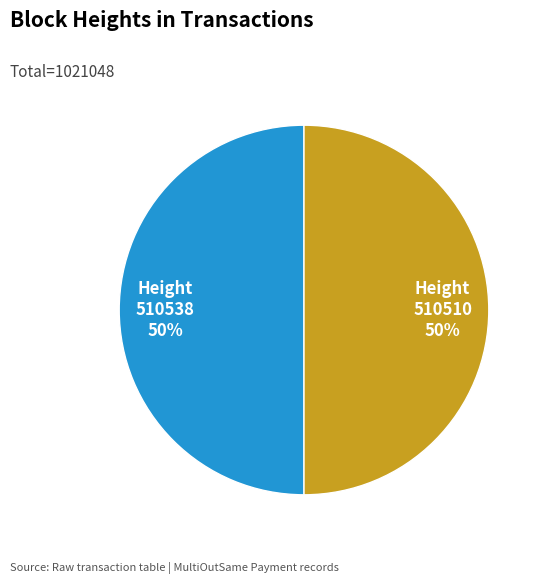

To the nearest percent, what percentage of the pie is 510510?

50%